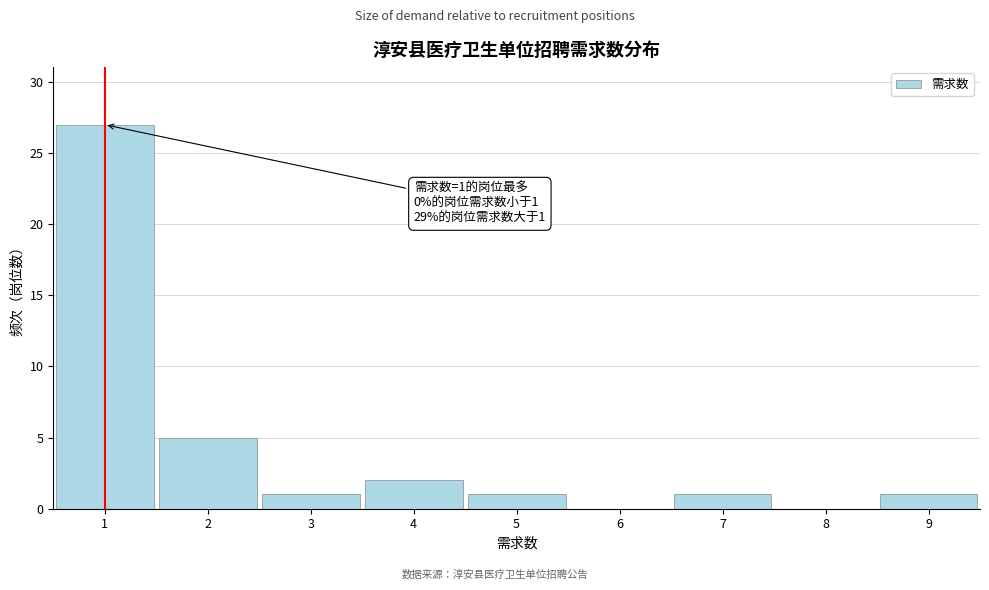

Which range on the x-axis has the tallest bar?

0.5 to 1.5